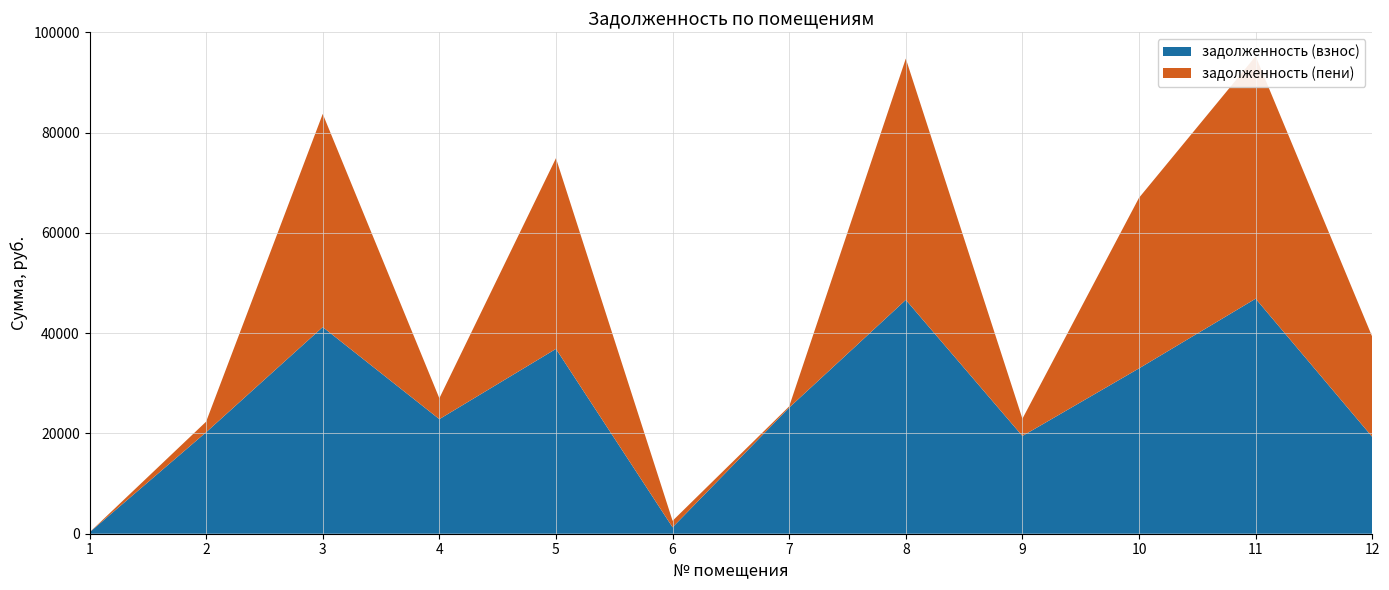

Reading left to right, transcribe all the data shown in this chart.

задолженность (взнос): 275.1	20240.8	41217.2	22854.7	36868.8	1285.1	25159.7	46645.7	19494.5	32981.8	46881.1	19319.2
задолженность (пени): 0.3	2115.4	42519.2	4164.8	38033.2	1294.8	239.2	48118.8	3444.2	34023.4	48361.7	19960.9